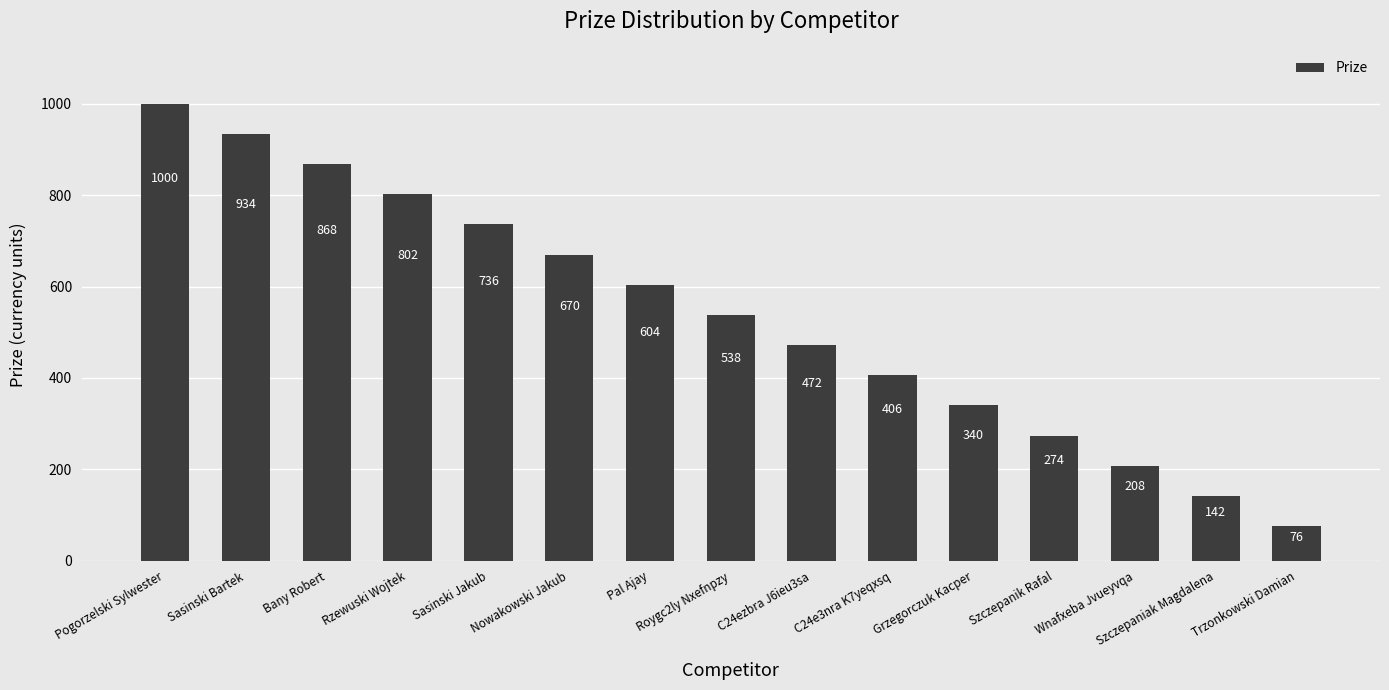

What is the change in value from Roygc2ly Nxefnpzy to Szczepanik Rafal?

-264